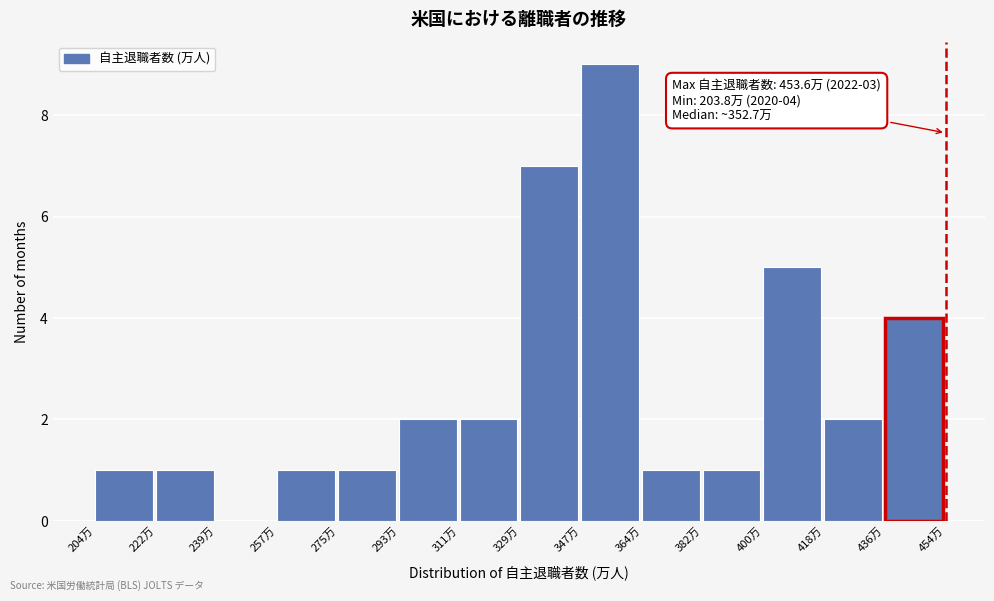

Which range on the x-axis has the tallest bar?

346 to 364